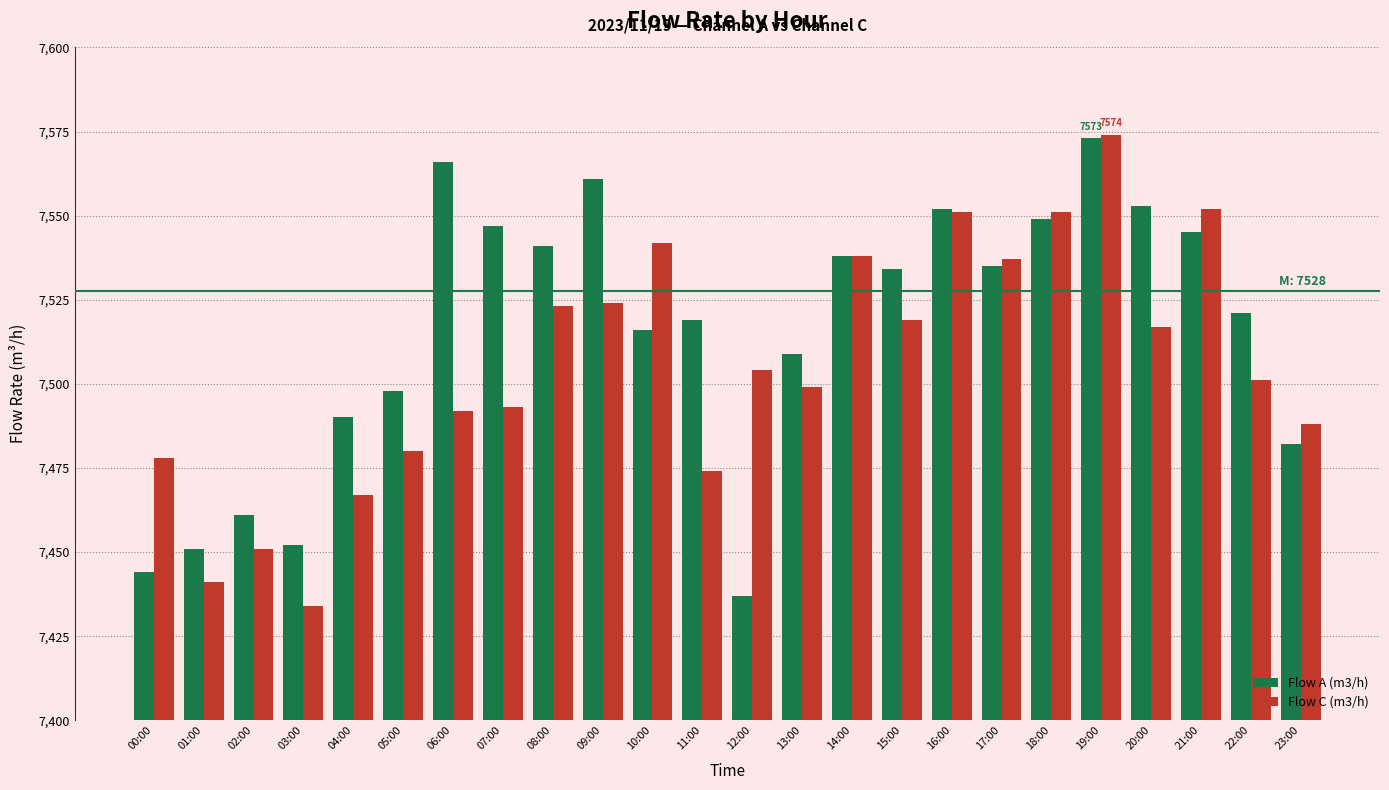

List the series in order of their overall mean, highest first.

Flow A (m3/h), Flow C (m3/h)